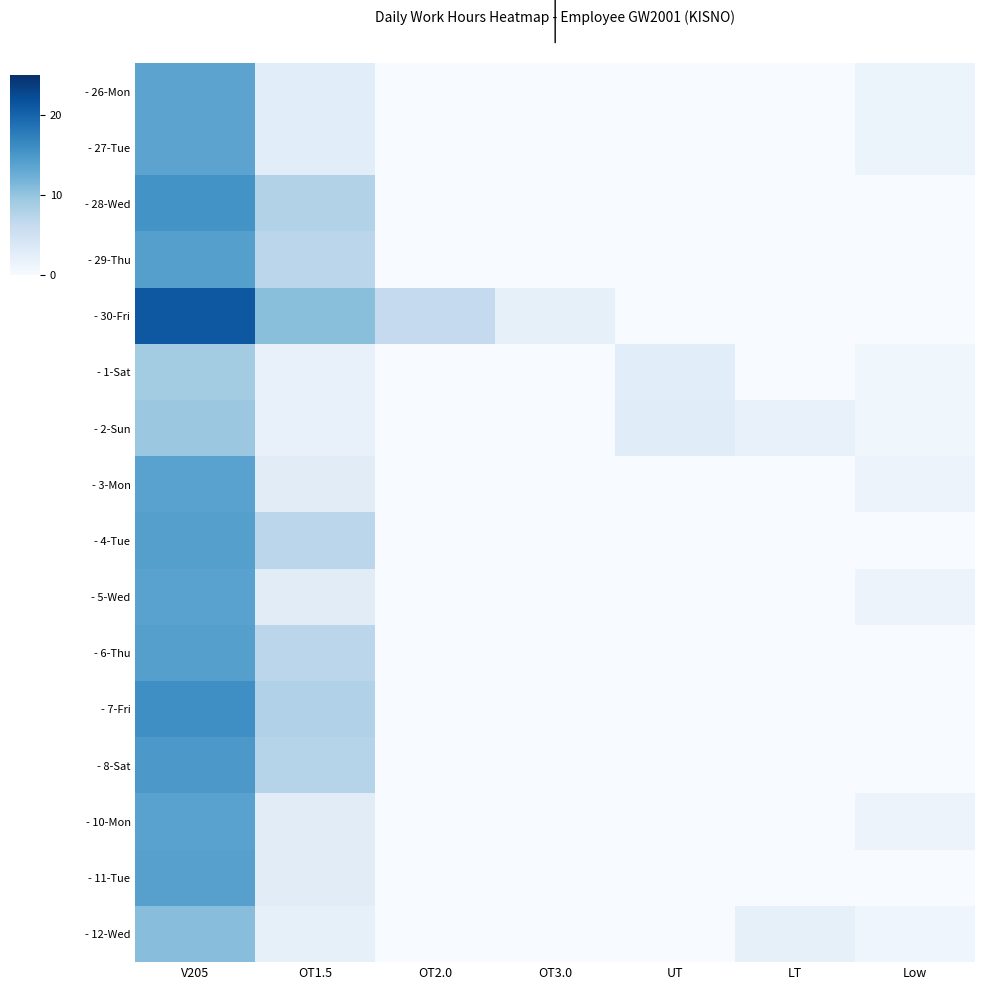

Count the number of categories in the chart.

7